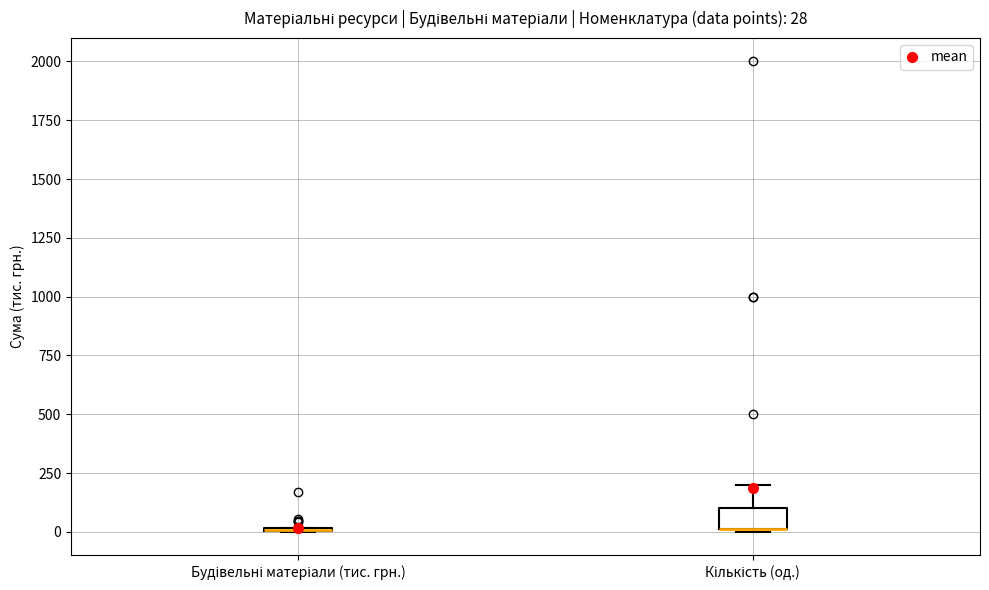

Comparing the boxes themselves (not the whiskers), which one is the tallest?

Кількість (од.)